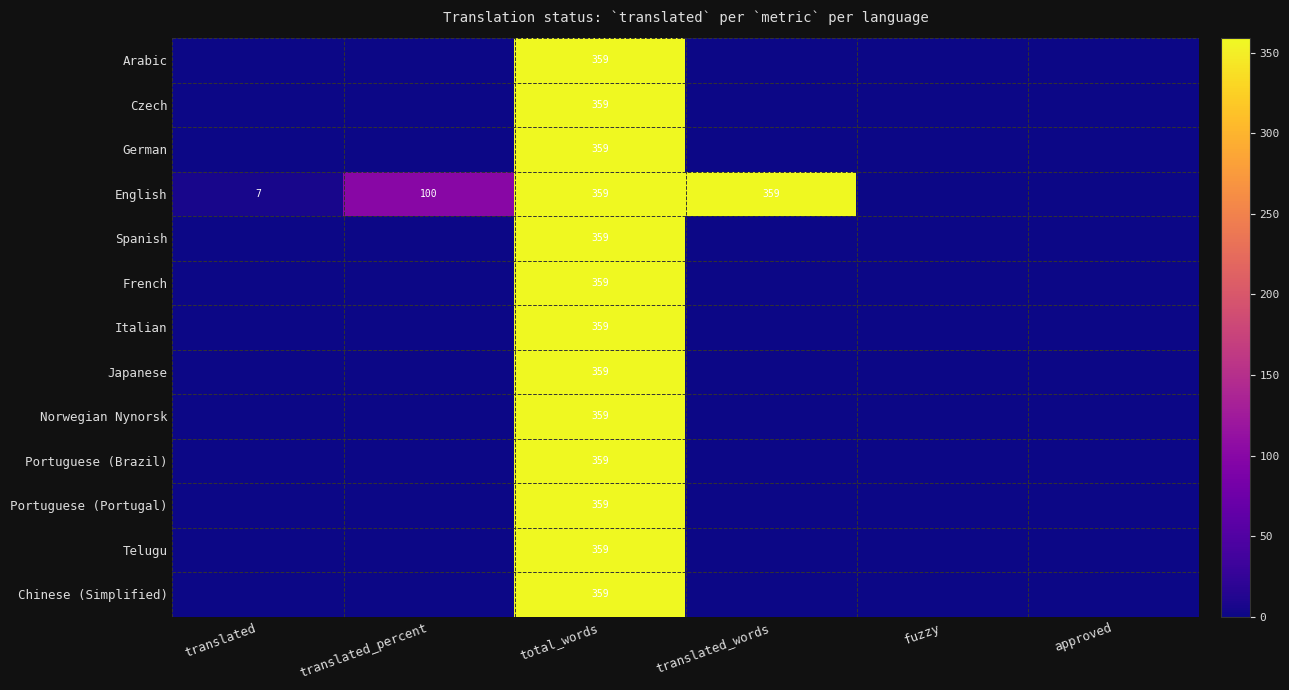

At which label does Telugu reach its minimum?

translated